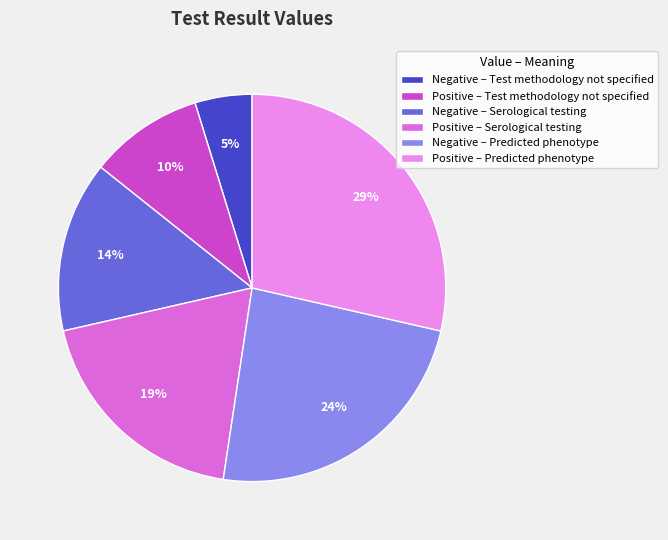

What percentage is the Positive – Test methodology not specified slice, to the nearest percent?

10%